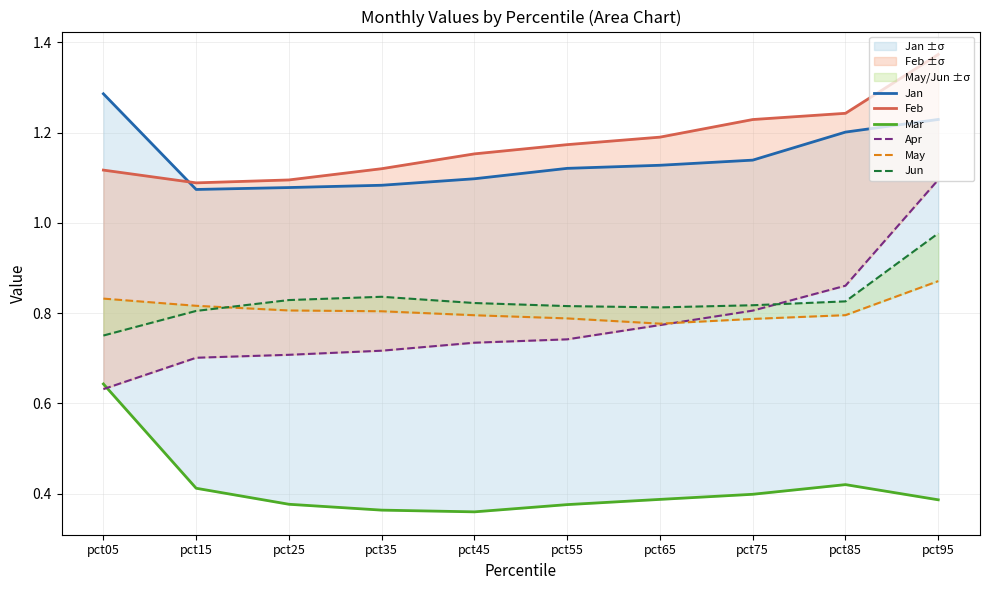

How many lines are shown in the chart?

6